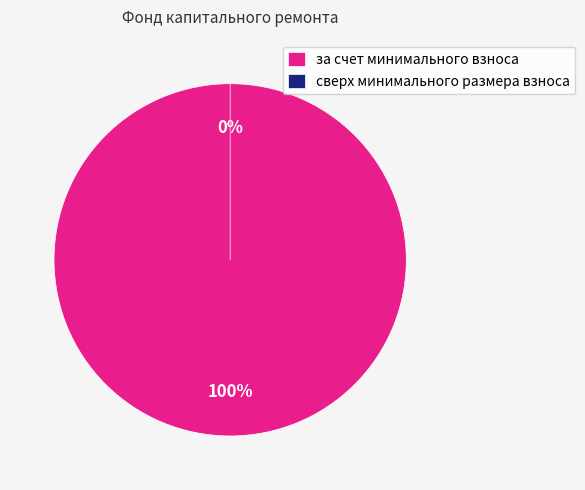

To the nearest percent, what is the difference between the largest and smallest slice percentages?

100%